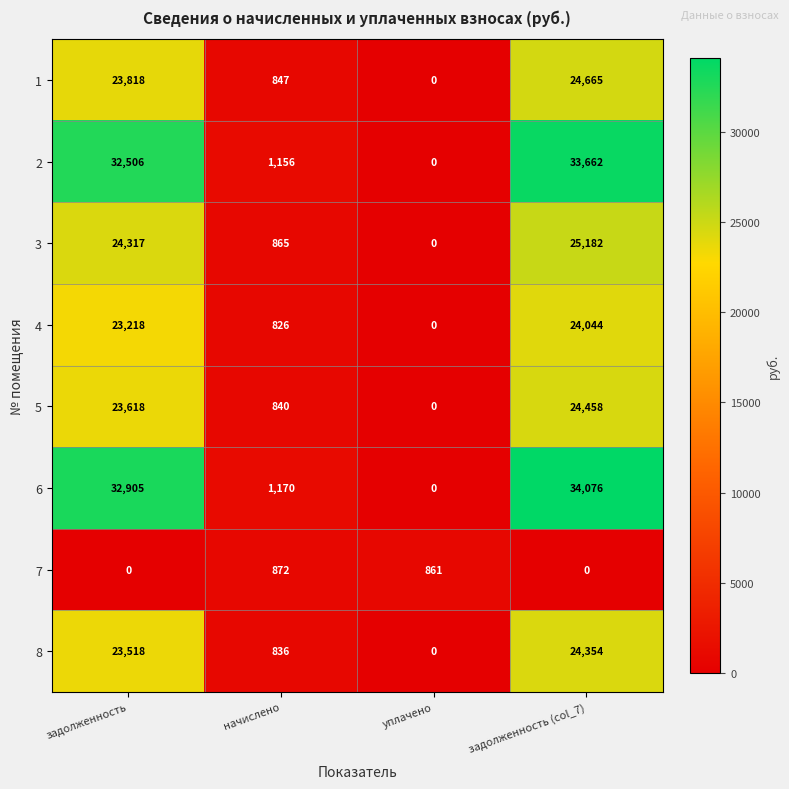

What is the maximum value shown in the chart?

34076